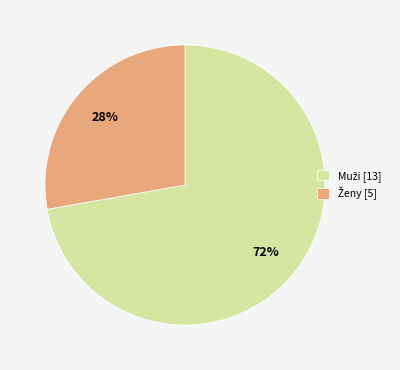

How many slices are in this pie chart?

2